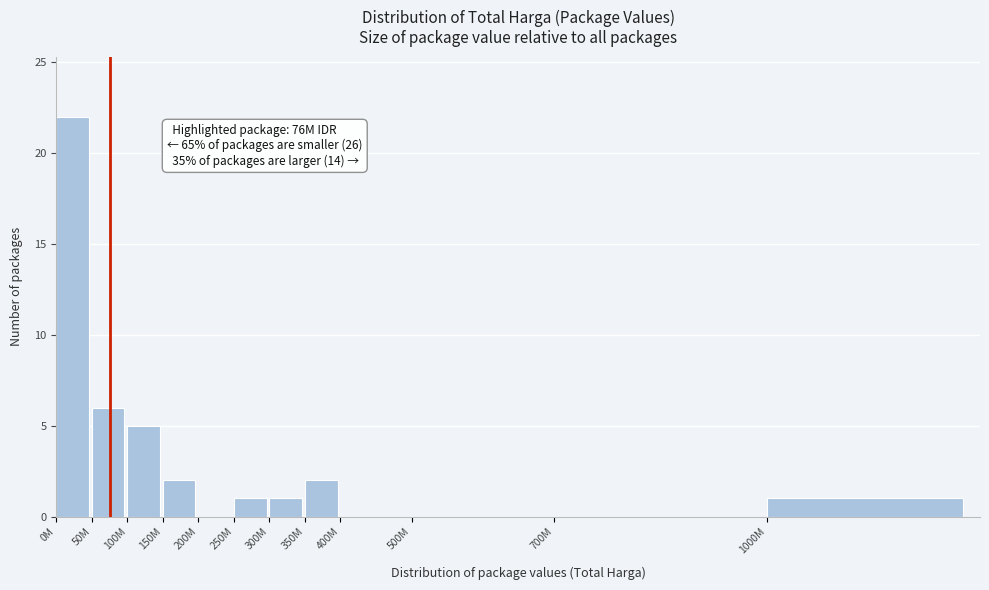

Reading right to left, what are all the values shown in this chart?

1000M=1	700M=0	500M=0	400M=0	350M=2	300M=1	250M=1	200M=0	150M=2	100M=5	50M=6	0M=22